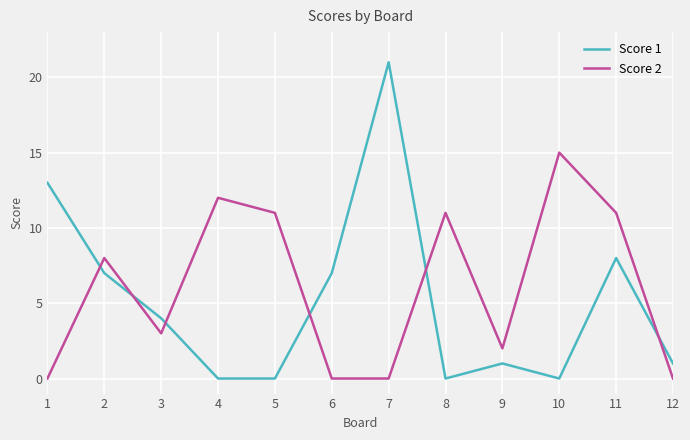

True or false: Score 2 has a value of 6 at 12.

False